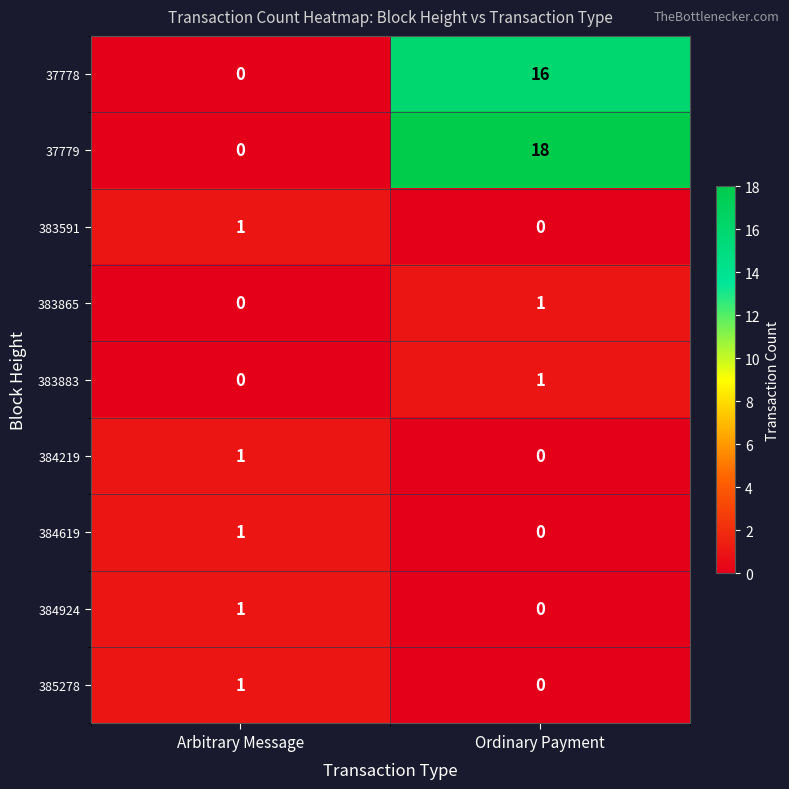

What is the difference between the highest and lowest values at Arbitrary Message?

1